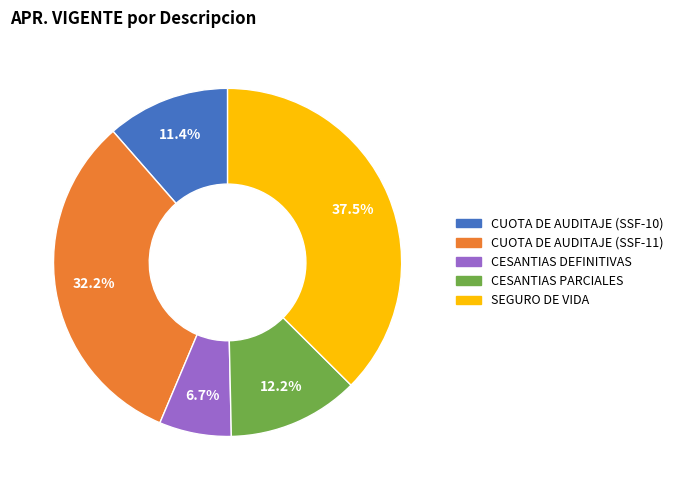

To the nearest percent, what is the difference between the CUOTA DE AUDITAJE (SSF-11) and CESANTIAS DEFINITIVAS slice percentages?

26%